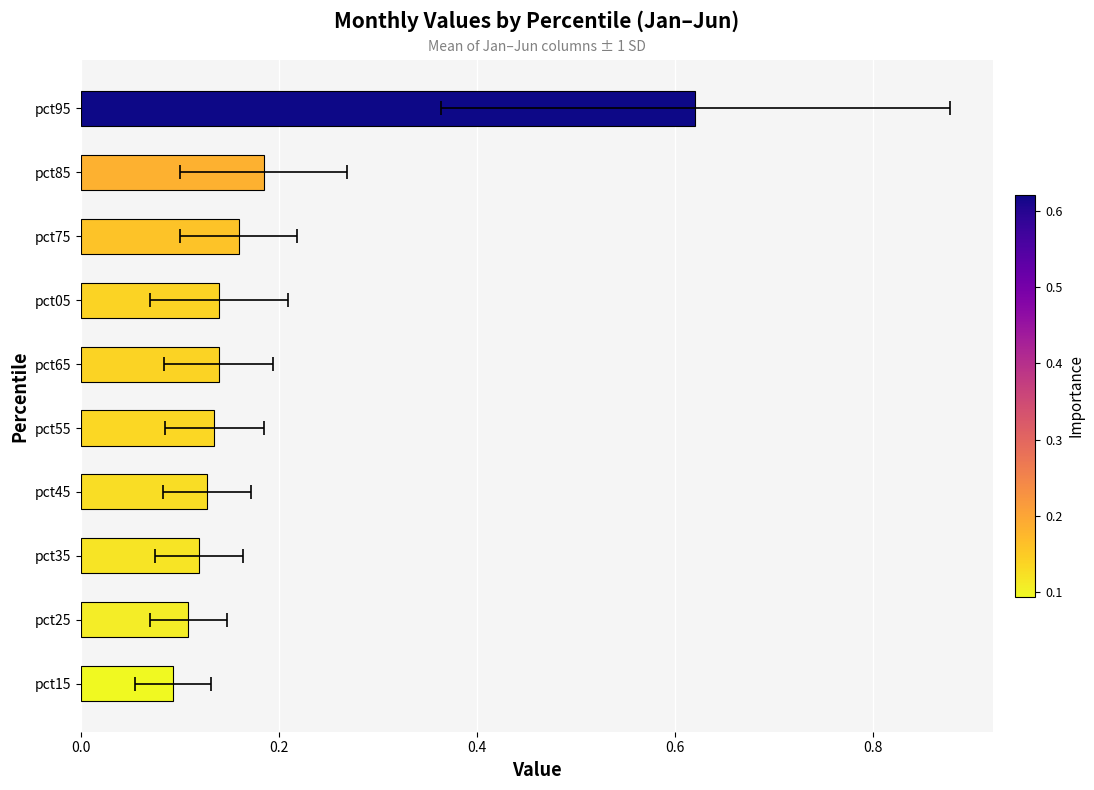

Reading left to right, list all the values displayed in this chart.

0.1	0.1	0.1	0.1	0.1	0.1	0.1	0.2	0.2	0.6